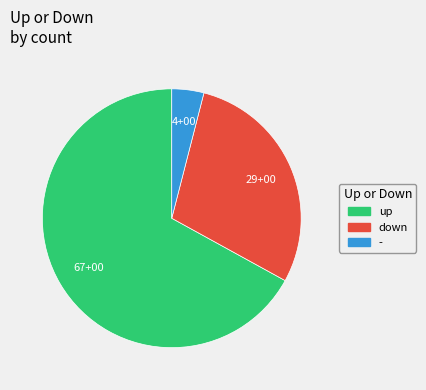

Combined, do up and - account for over 50%?

Yes